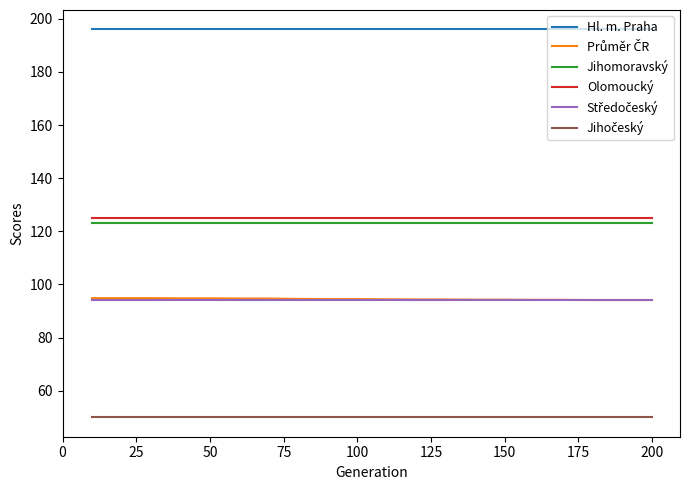

Which series has the largest total across all categories?

Hl. m. Praha